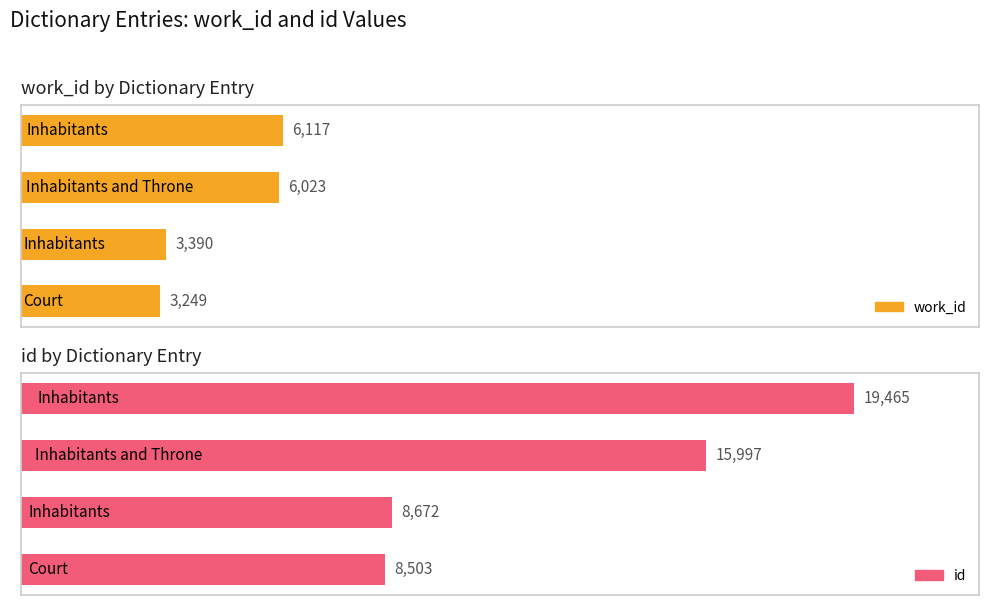

Rank the series by their maximum value, from lowest to highest.

work_id, id